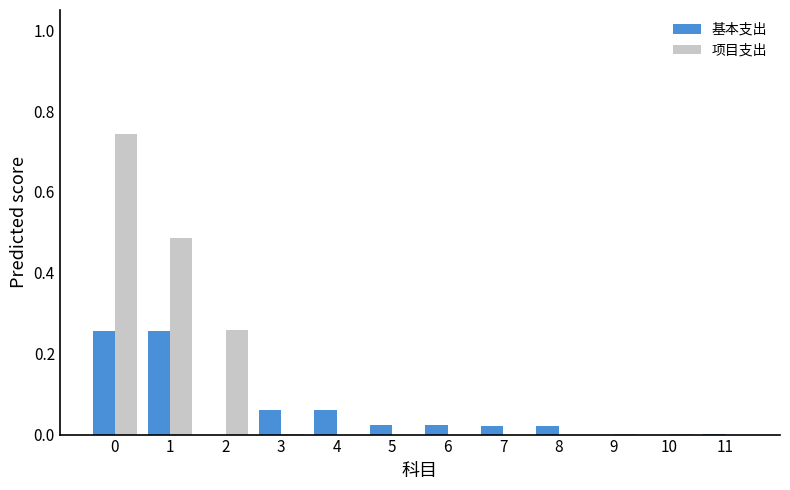

The value of 基本支出 at 7 is 0.0. True or false?

True